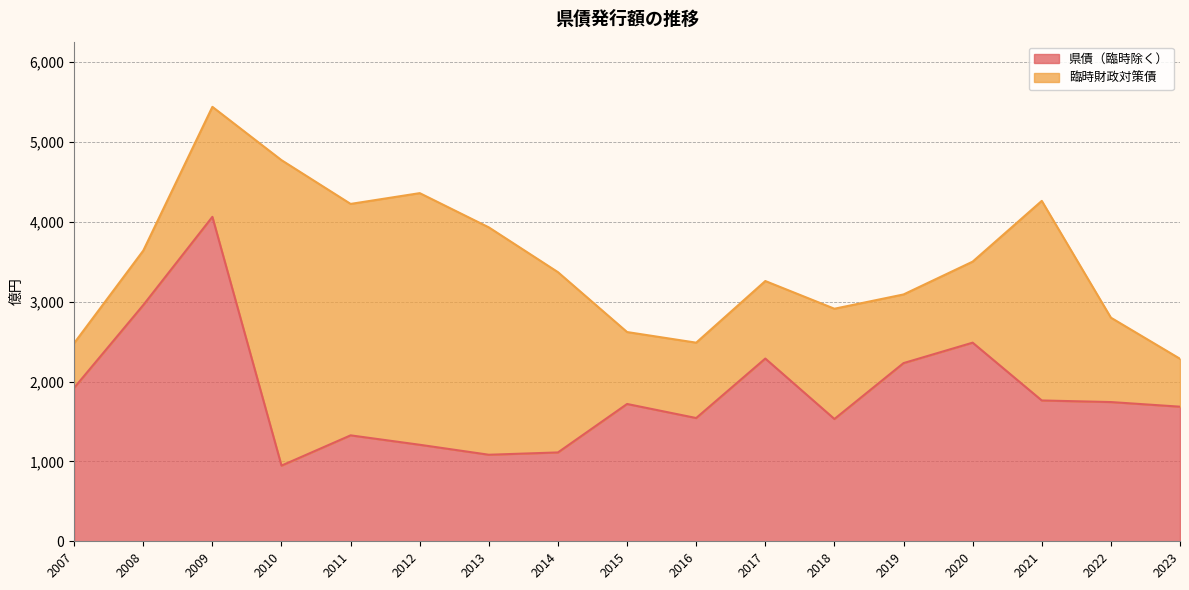

Is it true that the value at 2017 is 2289?

True